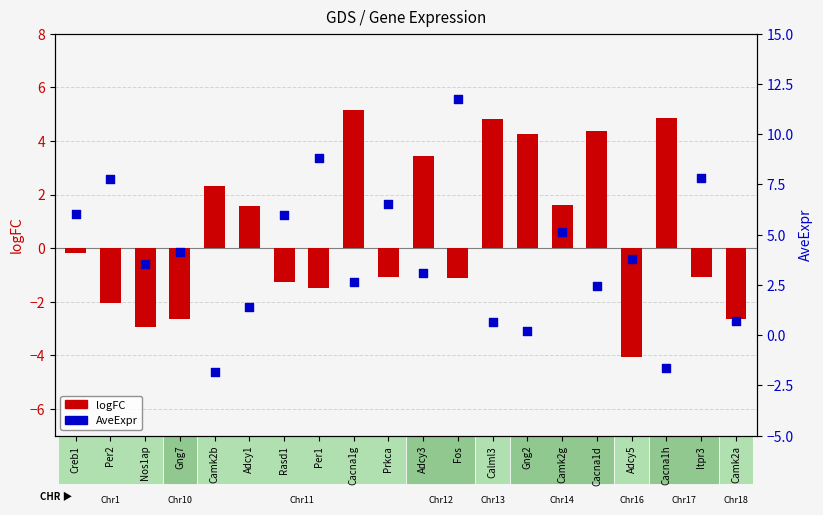

At how many categories does at least one series exceed 9?

1